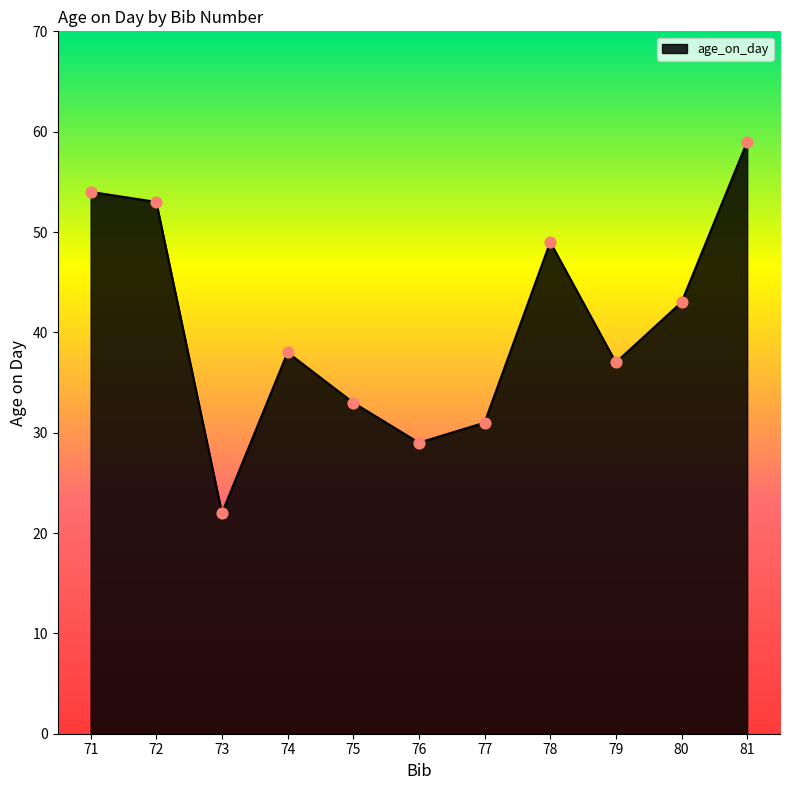

Which has a higher value, 73 or 75?

75